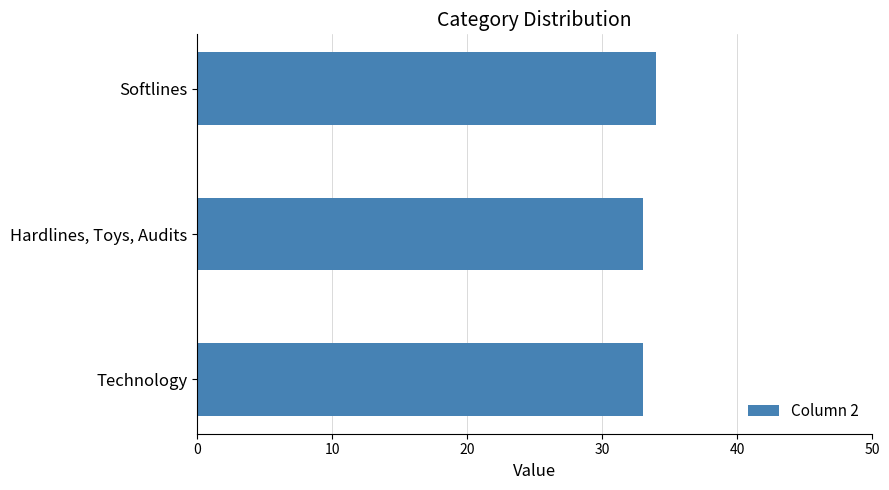

What is the ratio of the value at Technology to the value at Hardlines, Toys, Audits?

1.0